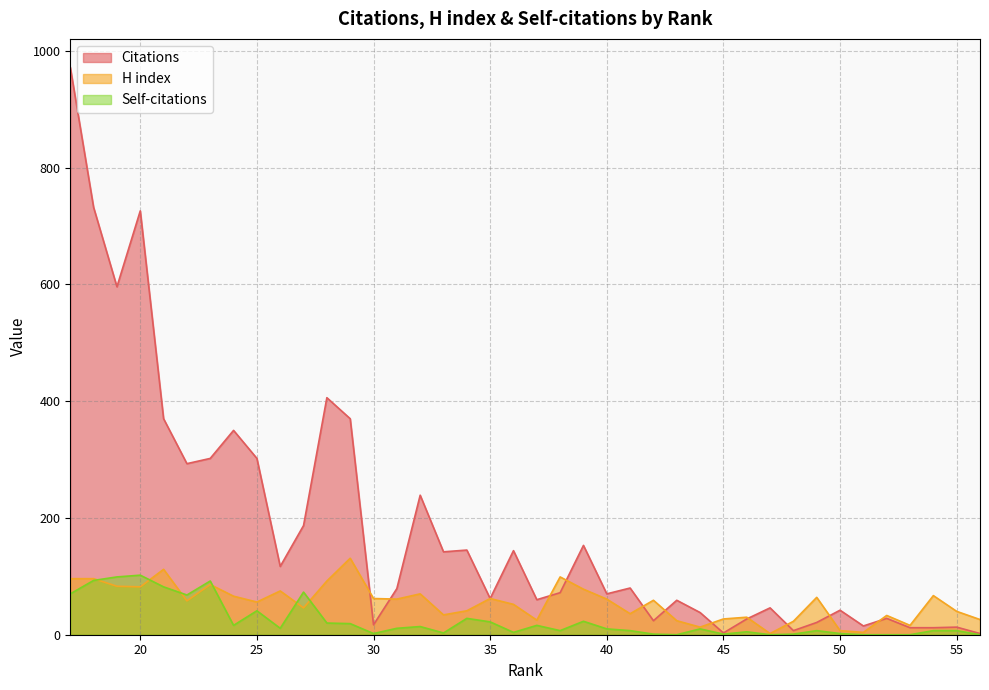

At which label does Citations reach its minimum?

56